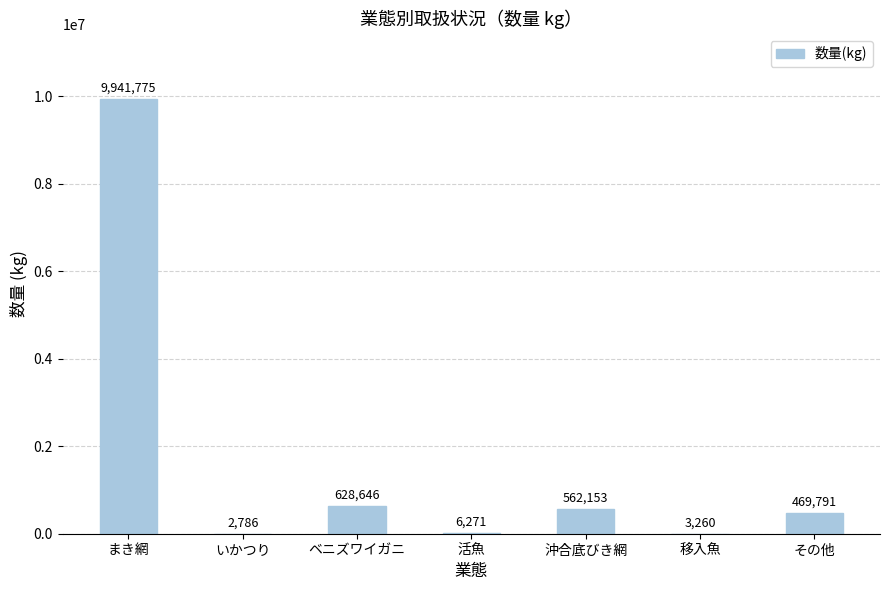

True or false: the data shows 6271 at 活魚.

True